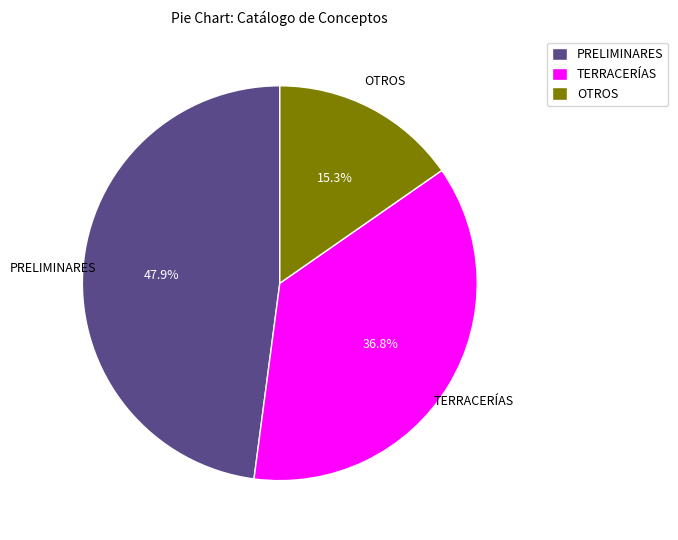

To the nearest percent, what is the average slice percentage?

33%